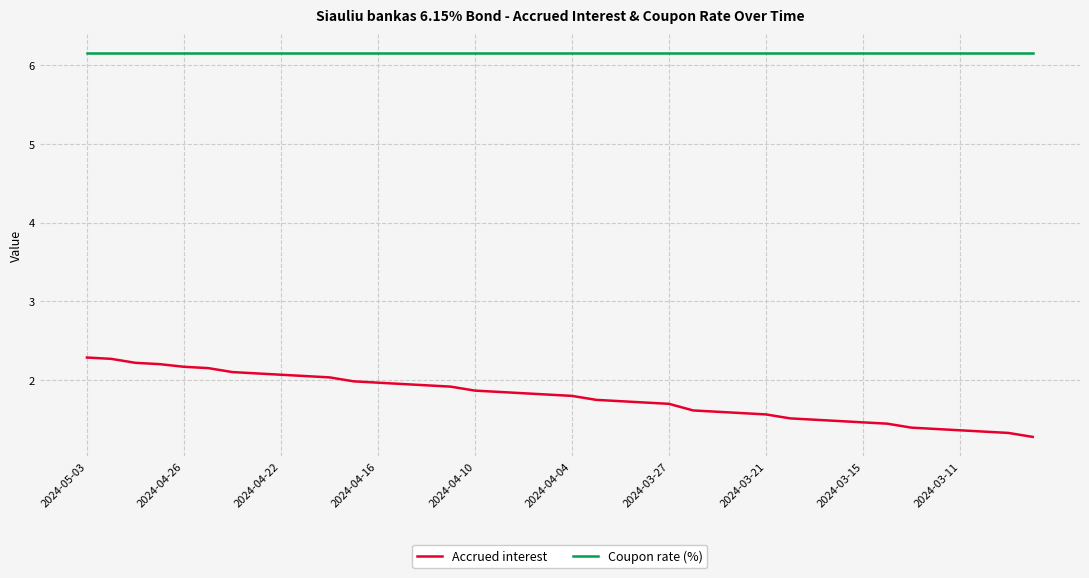

What is the minimum value shown in the chart?

1.3